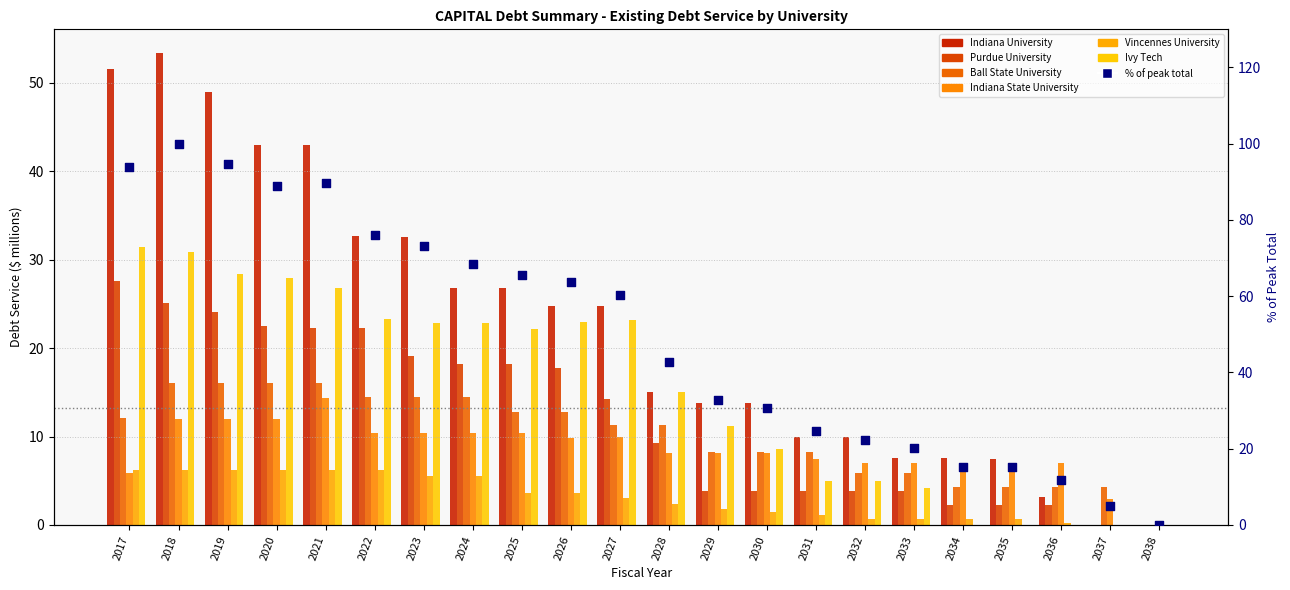

Which series reaches the maximum Y coordinate?

Indiana University - Existing Debt Service